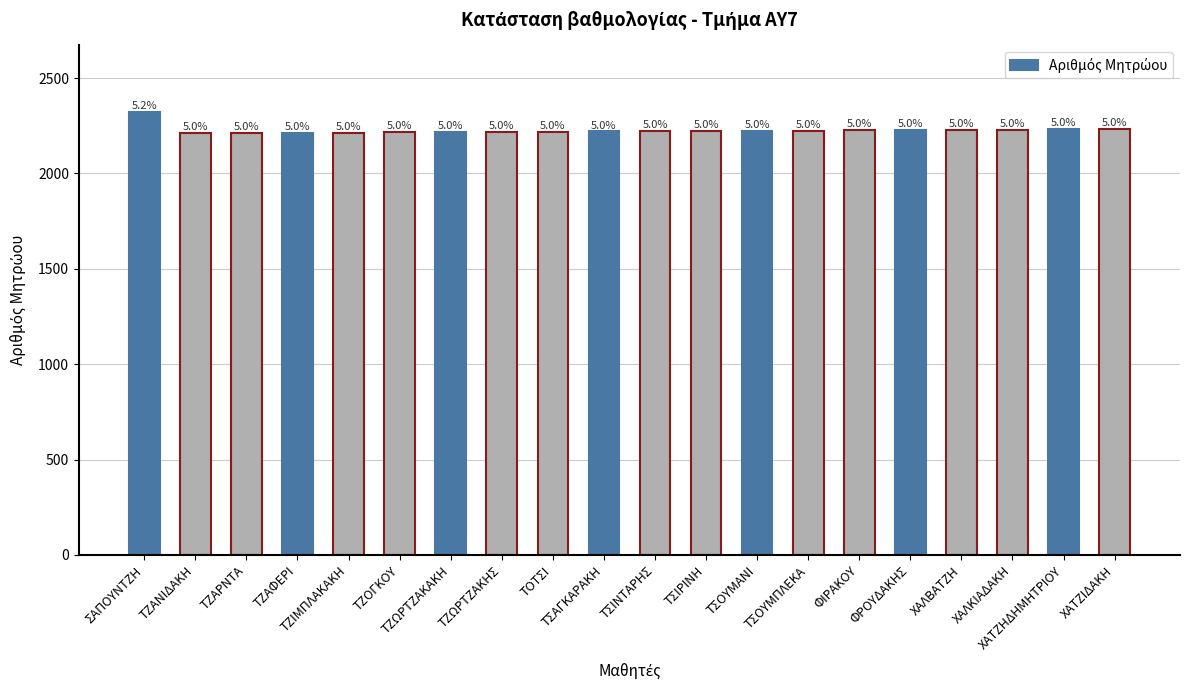

How many bars are there in total?

20